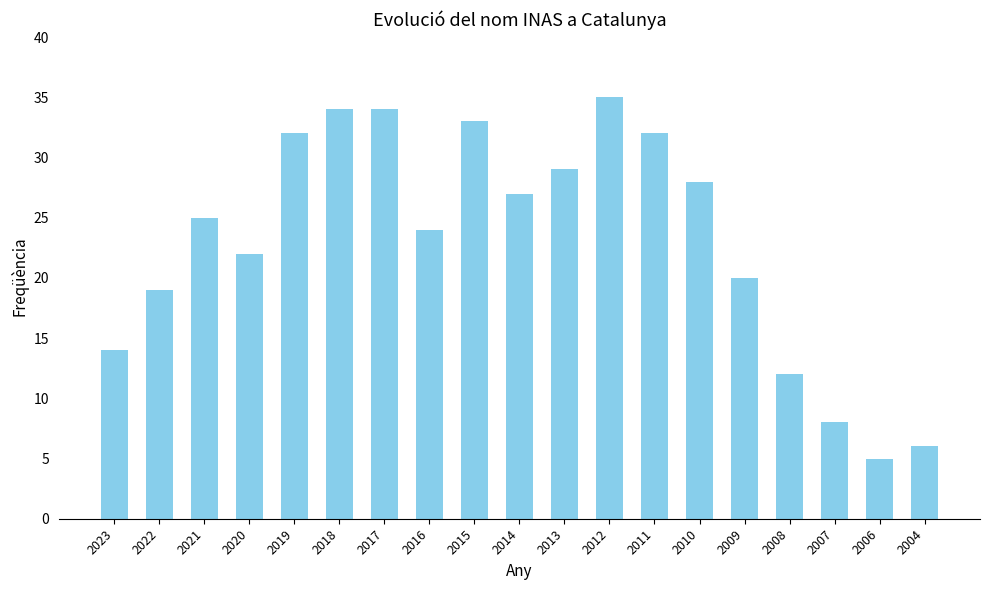

Reading left to right, list all the values displayed in this chart.

2023=14	2022=19	2021=25	2020=22	2019=32	2018=34	2017=34	2016=24	2015=33	2014=27	2013=29	2012=35	2011=32	2010=28	2009=20	2008=12	2007=8	2006=5	2004=6